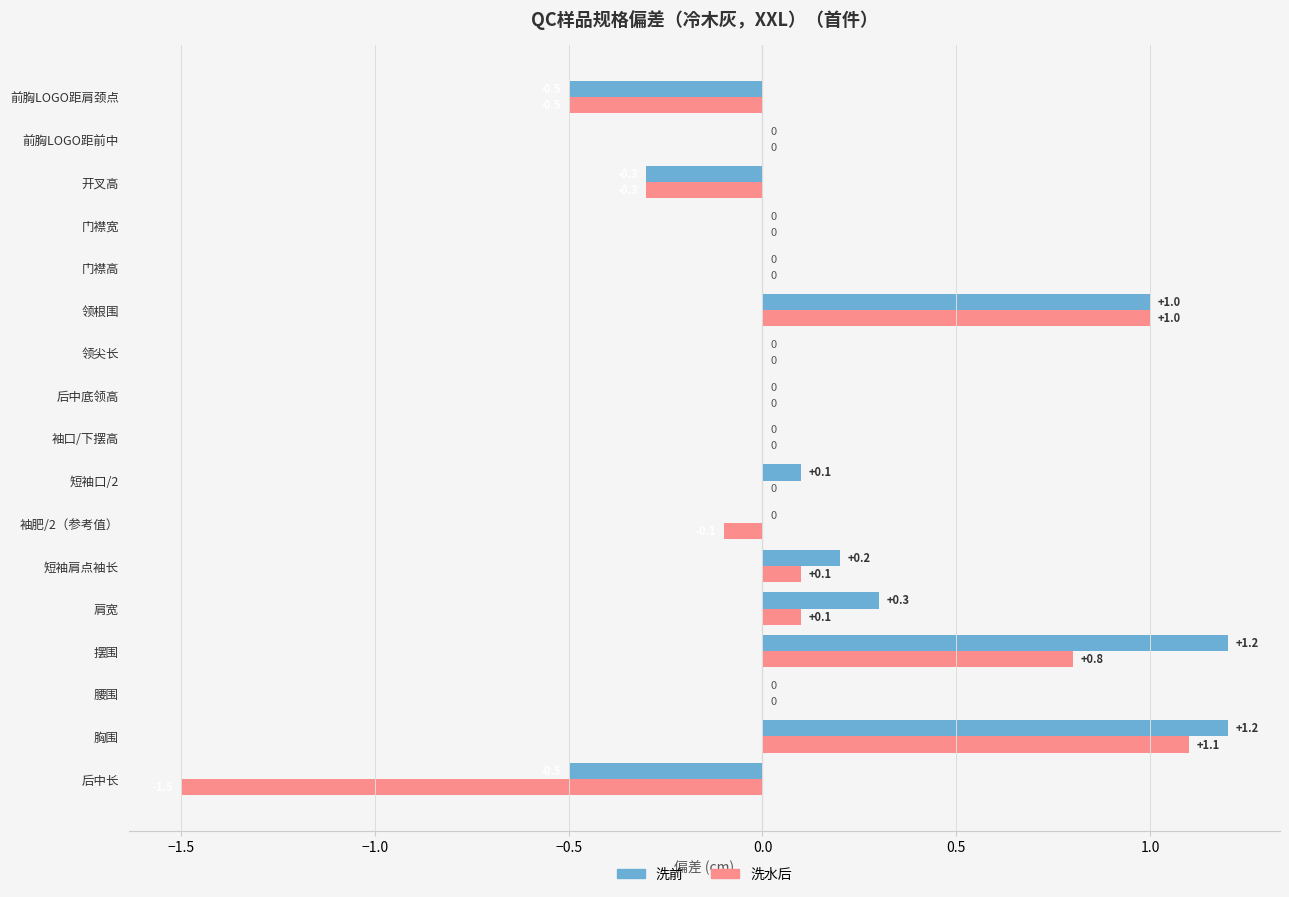

Which series changed the most between 短袖口/2 and 领尖长?

洗前